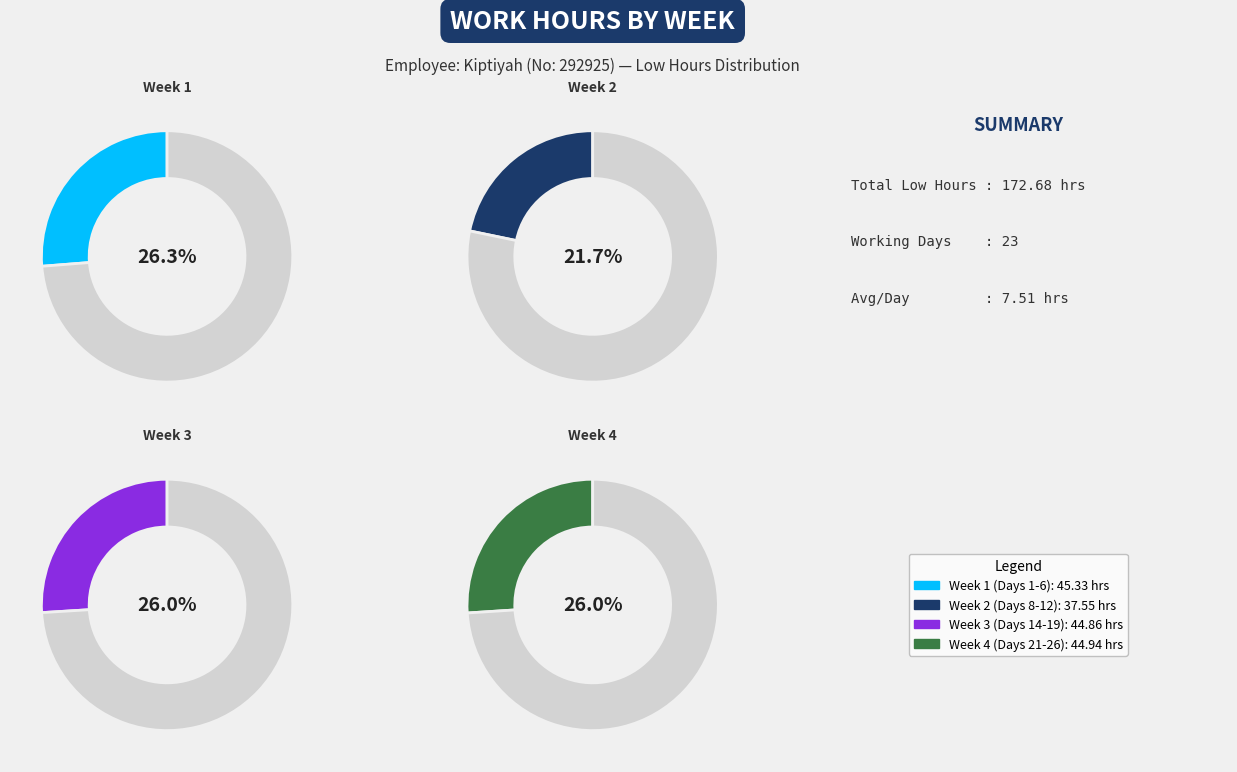

Does Day 25 account for over 50% of the chart?

No